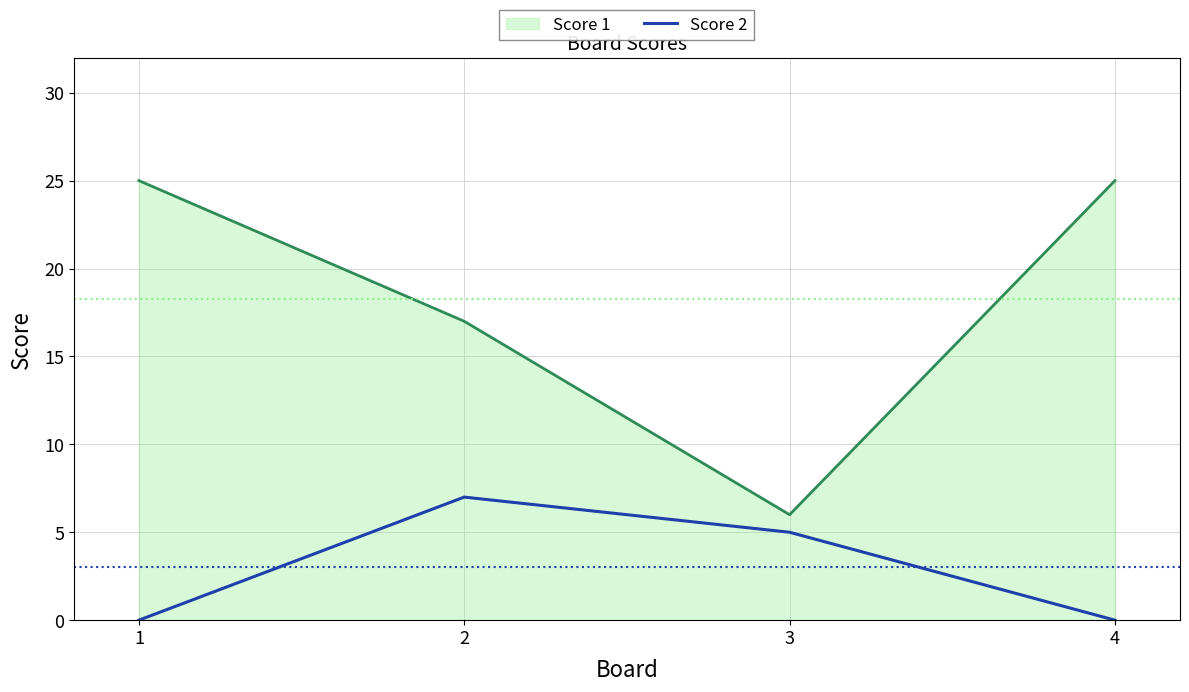

Which series has the widest spread of values?

Score 1